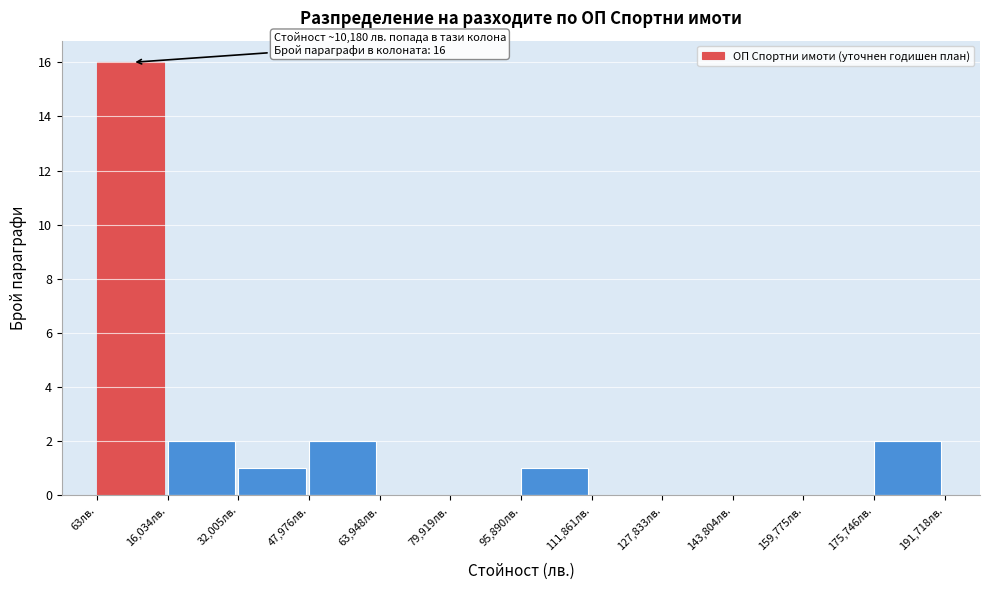

Which range on the x-axis has the tallest bar?

0 to 16000